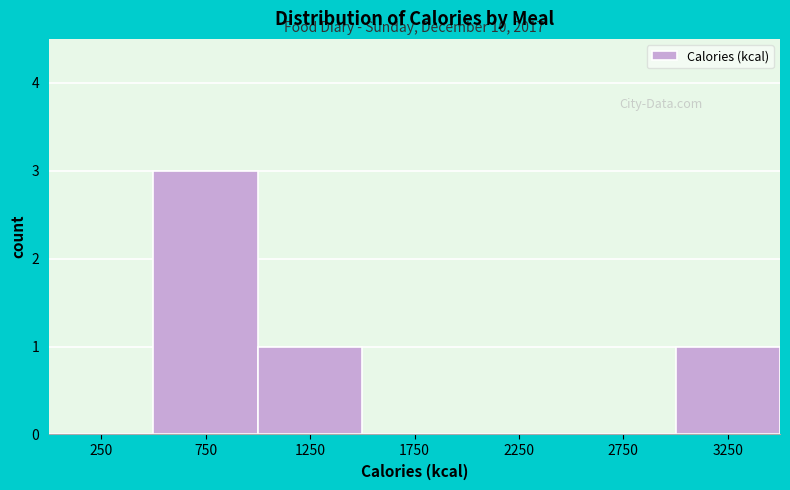

Which range on the x-axis has the tallest bar?

500 to 1000